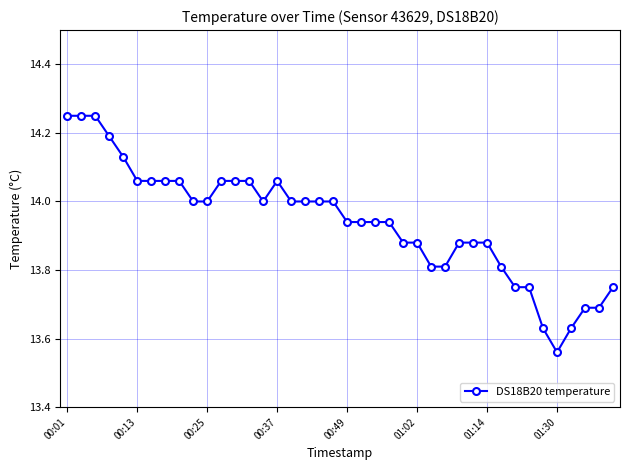

What is the difference between the maximum and minimum values?

0.7